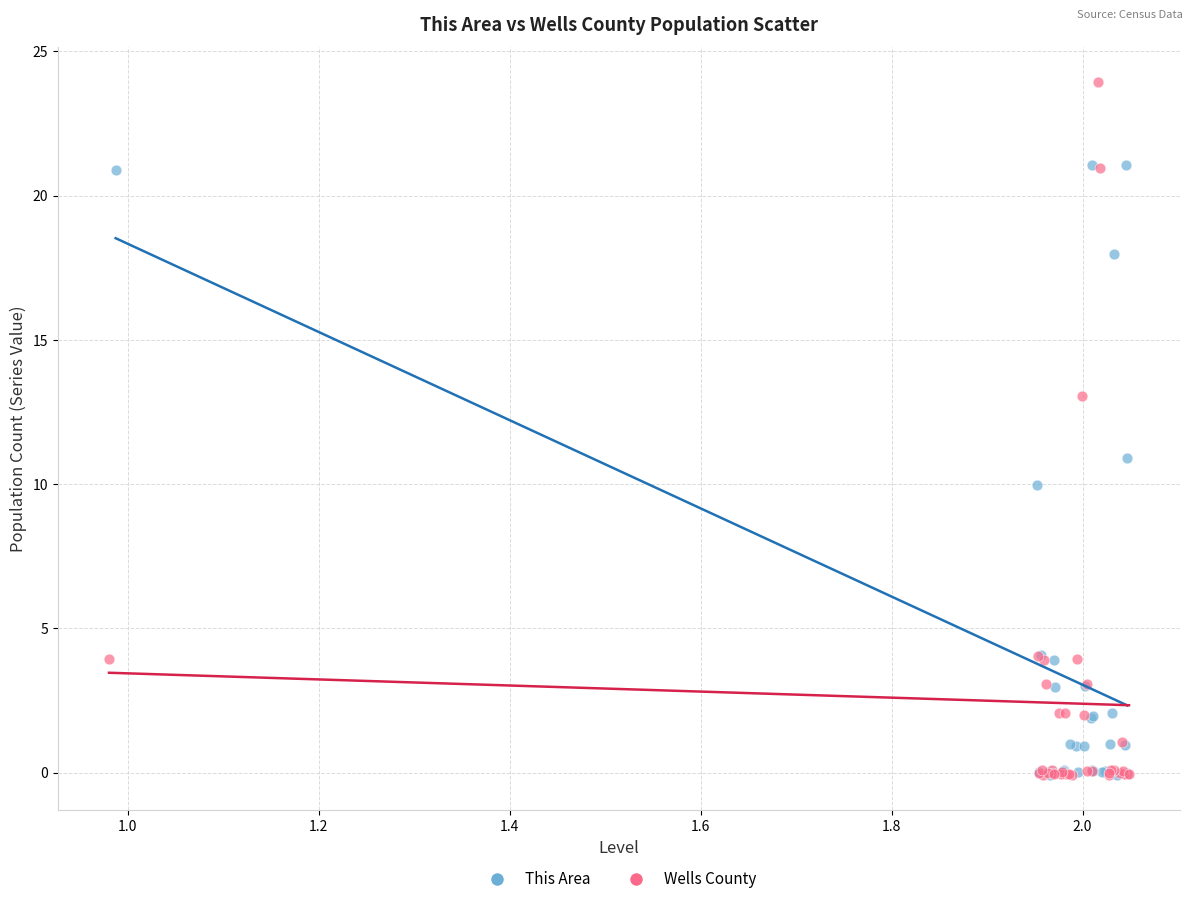

Which series has the largest Y range (max minus min)?

Wells County